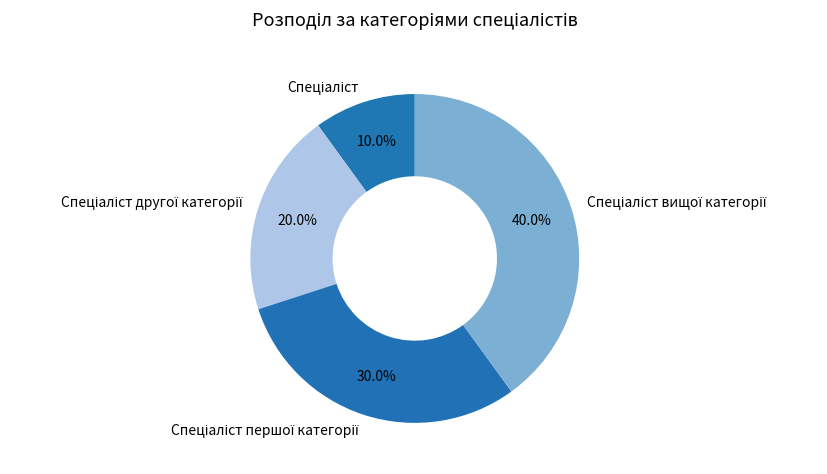

Is there a majority slice in this chart?

No